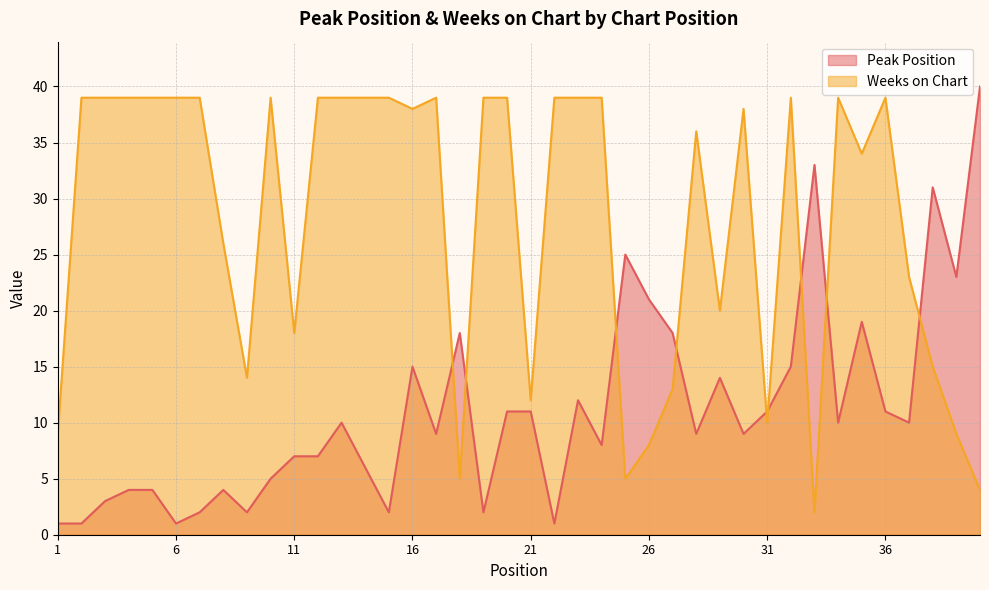

The value of Weeks on Chart at 27 is 13. True or false?

True